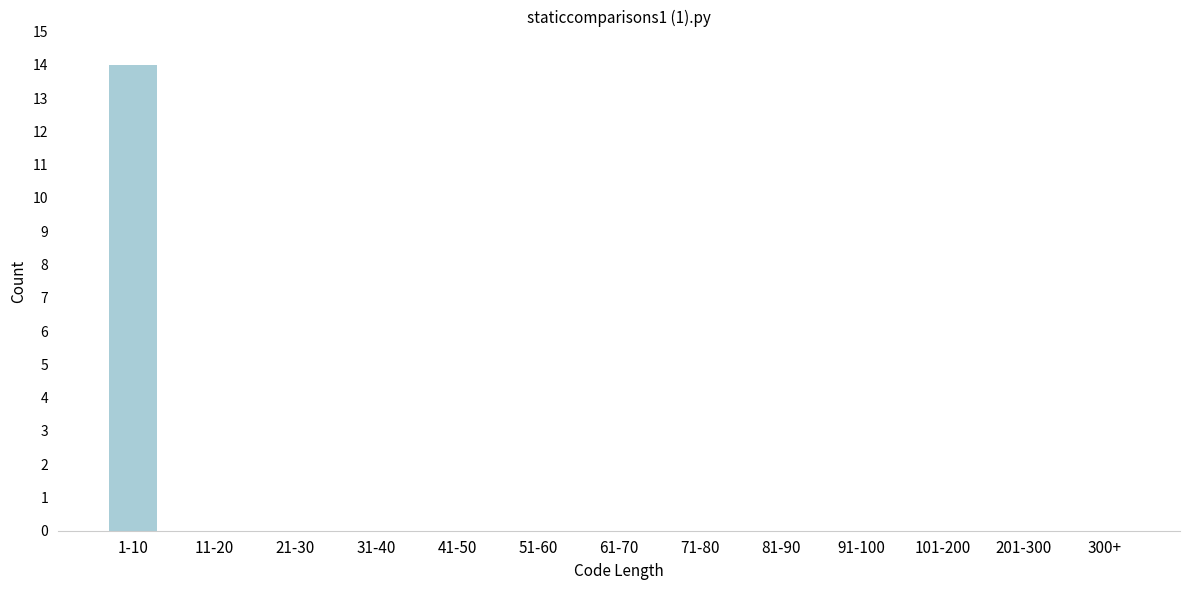

Reading left to right, list all the values displayed in this chart.

1-10=14	11-20=0	21-30=0	31-40=0	41-50=0	51-60=0	61-70=0	71-80=0	81-90=0	91-100=0	101-200=0	201-300=0	300+=0